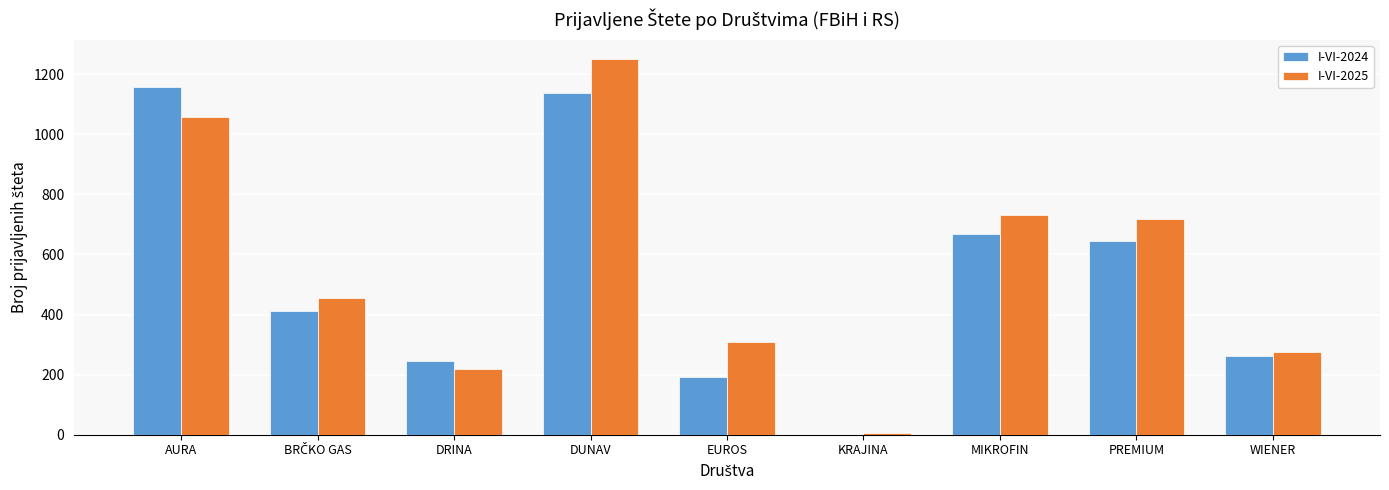

At which label is I-VI-2024 closest to 579?

PREMIUM